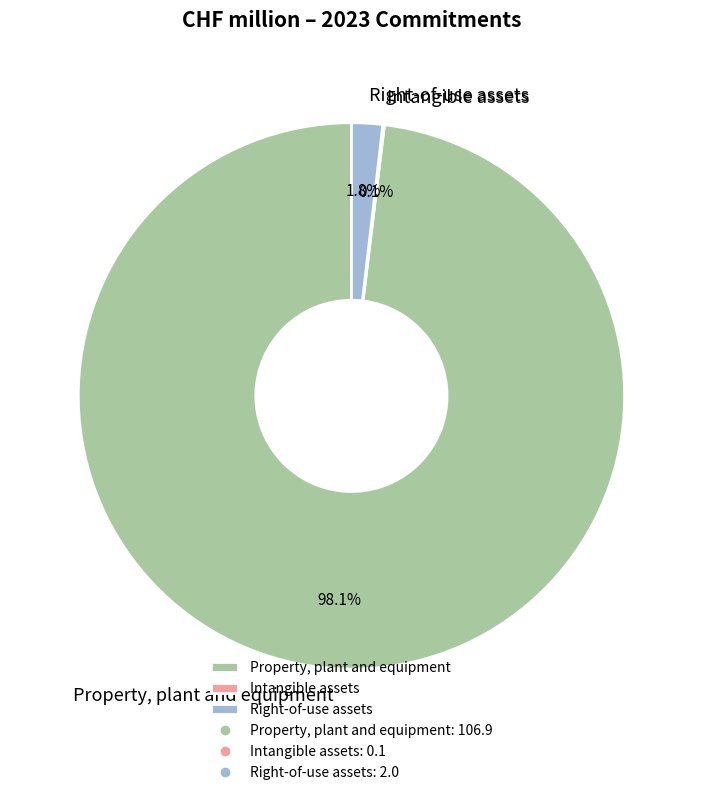

How much of the chart is everything except Property, plant and equipment?

1.9%